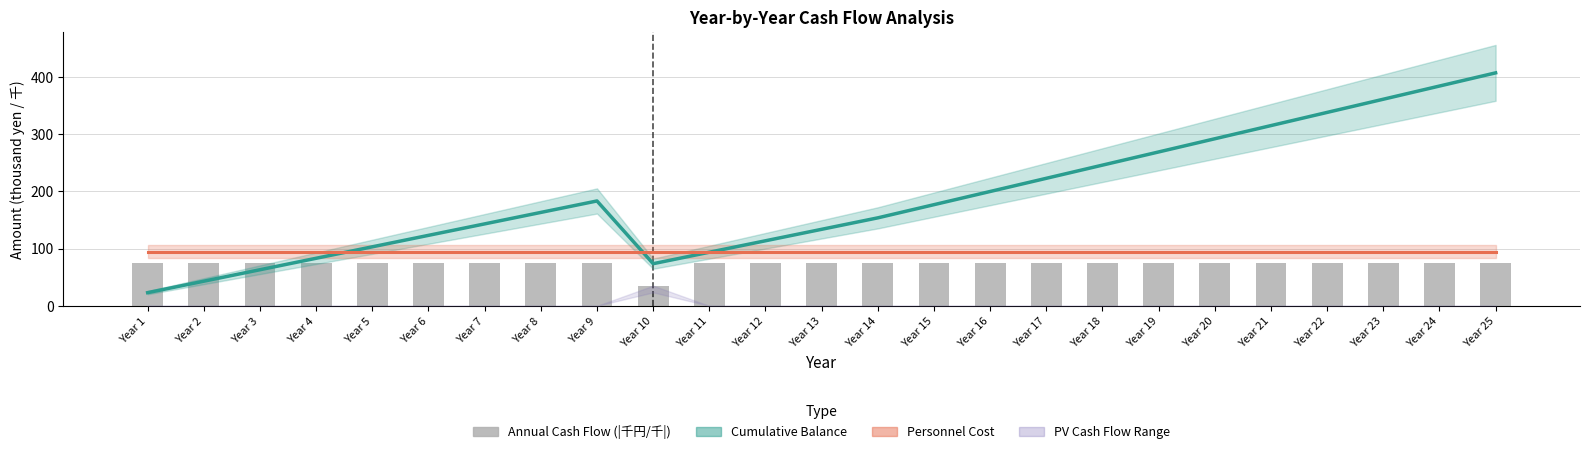

How many data points in Cumulative Balance (千円/千) are less than 163?

12